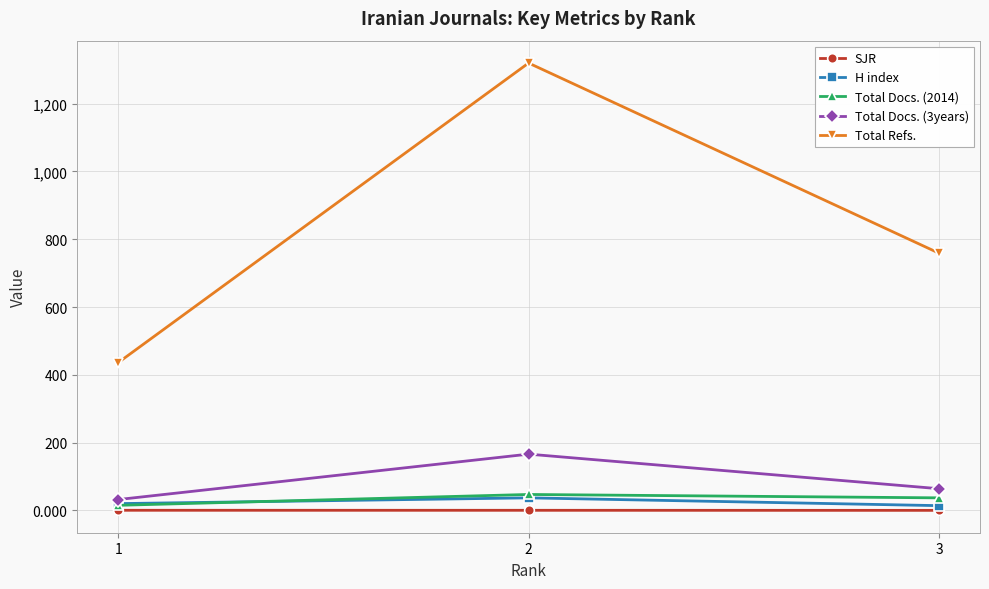

List the labels in order of Total Refs. value, smallest first.

1, 3, 2